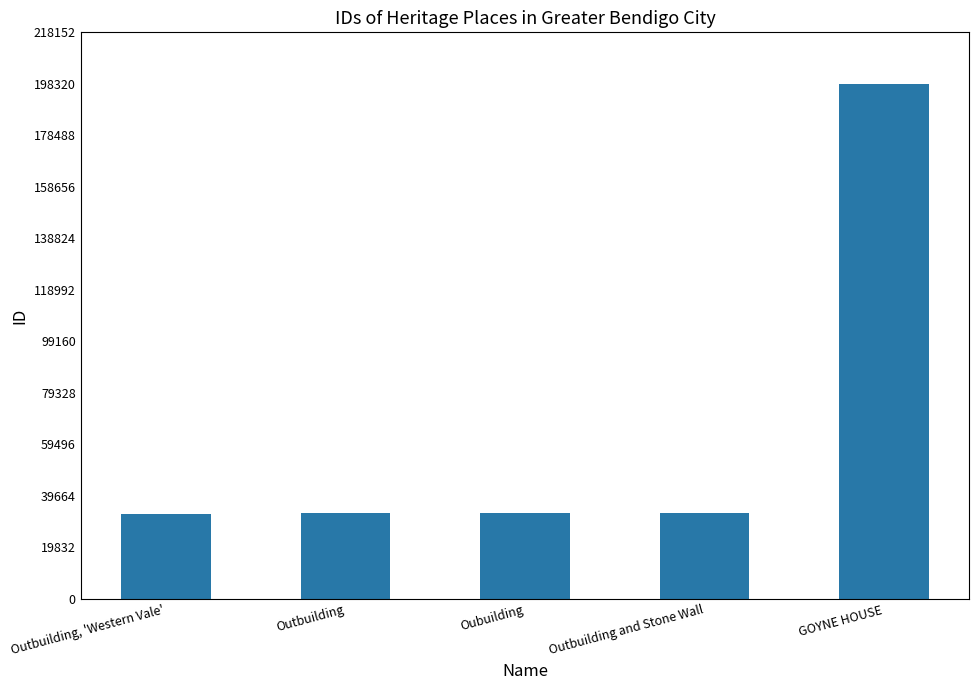

At which label is the value closest to 115445?

Outbuilding and Stone Wall